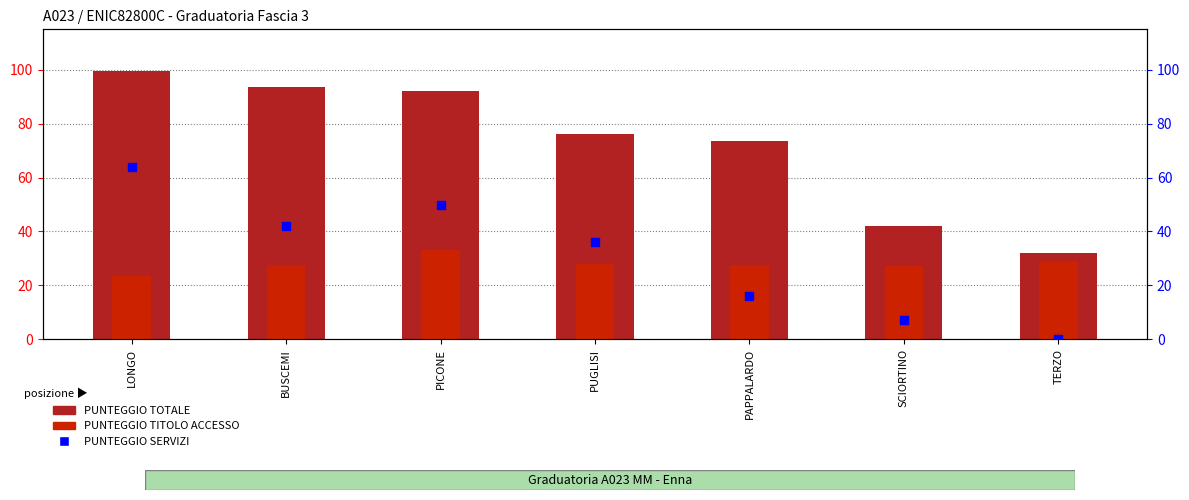

Which series has the largest Y range (max minus min)?

PUNTEGGIO TOTALE